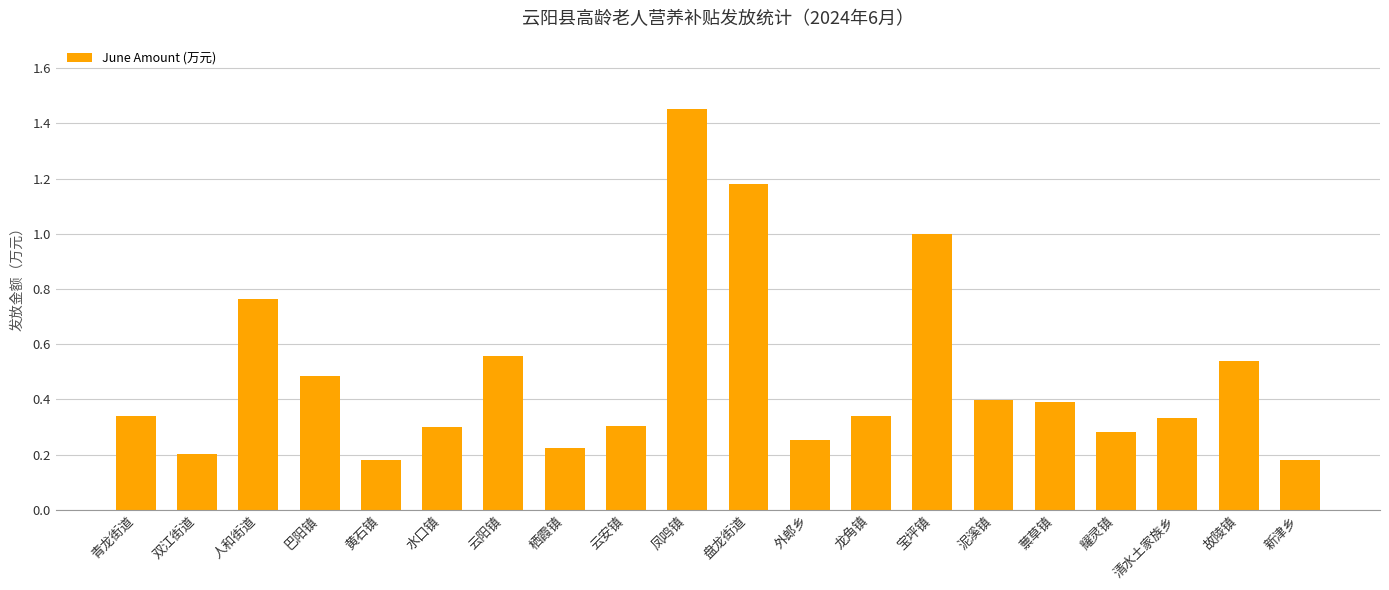

The value at 耀灵镇 is 0.3. True or false?

True